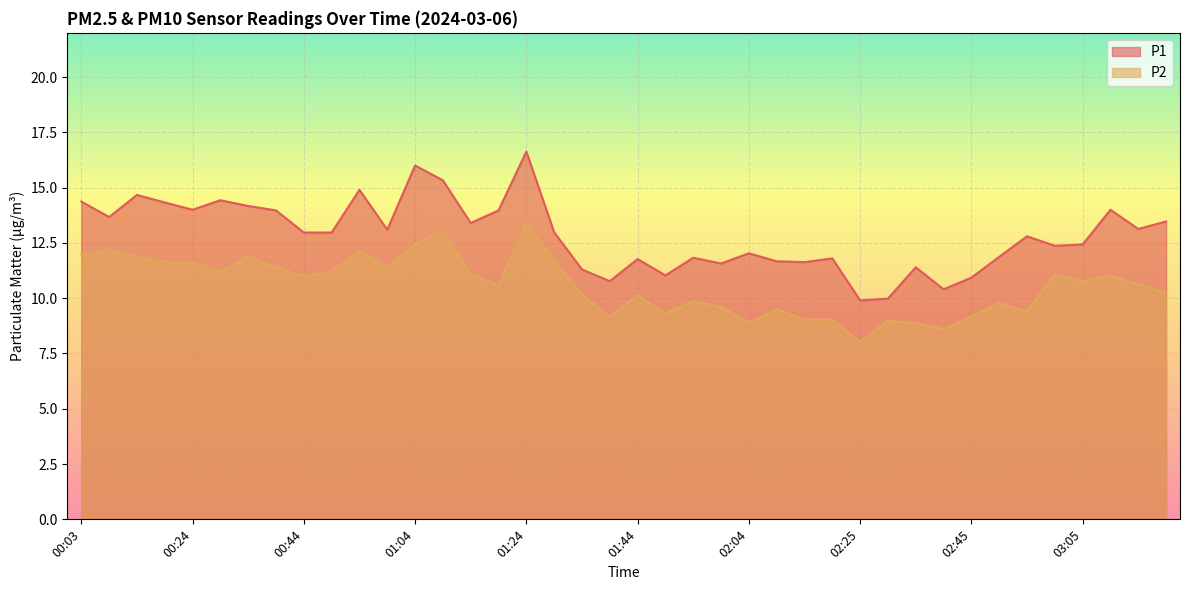

List the labels in order of P2 value, largest first.

01:24, 01:09, 01:04, 00:08, 00:54, 00:03, 00:14, 00:34, 01:29, 00:19, 00:24, 00:59, 00:39, 00:49, 00:29, 03:00, 01:14, 03:10, 00:44, 03:05, 03:15, 01:19, 03:20, 01:34, 01:44, 01:54, 02:50, 01:59, 02:09, 02:55, 01:49, 01:39, 02:45, 02:15, 02:20, 02:30, 02:04, 02:35, 02:40, 02:25